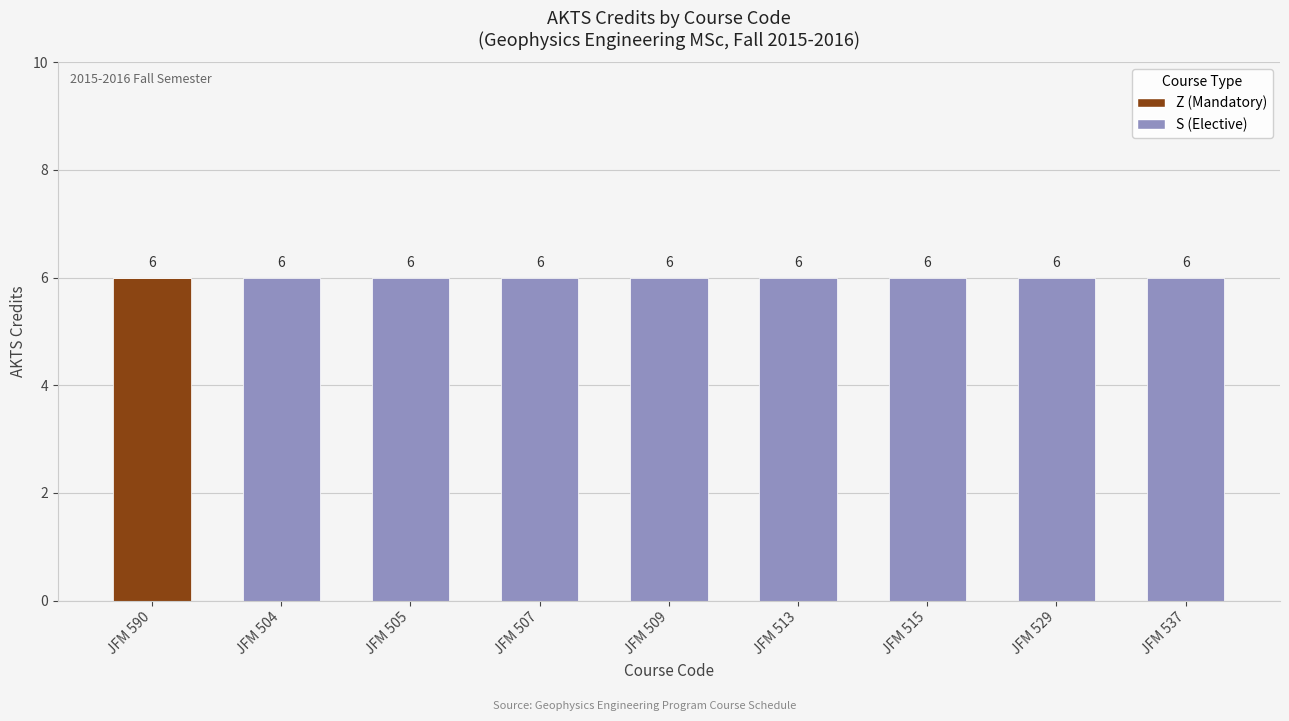

What is the total value across all series at JFM 513?

6